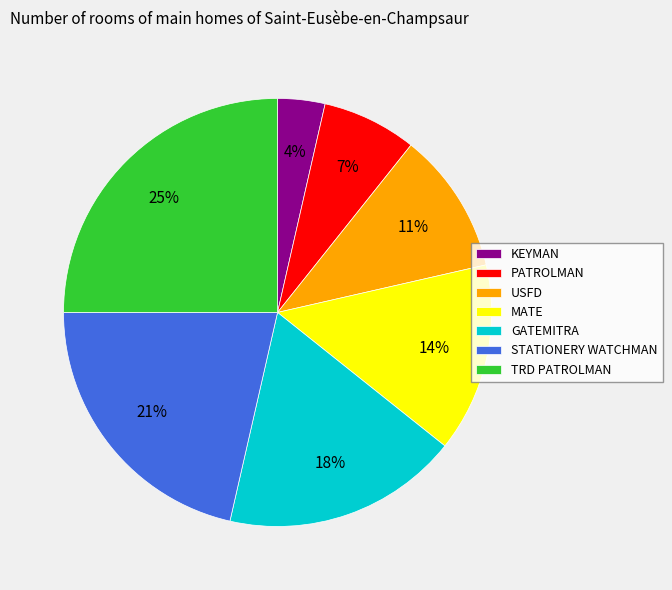

Between PATROLMAN and KEYMAN, which is larger?

PATROLMAN